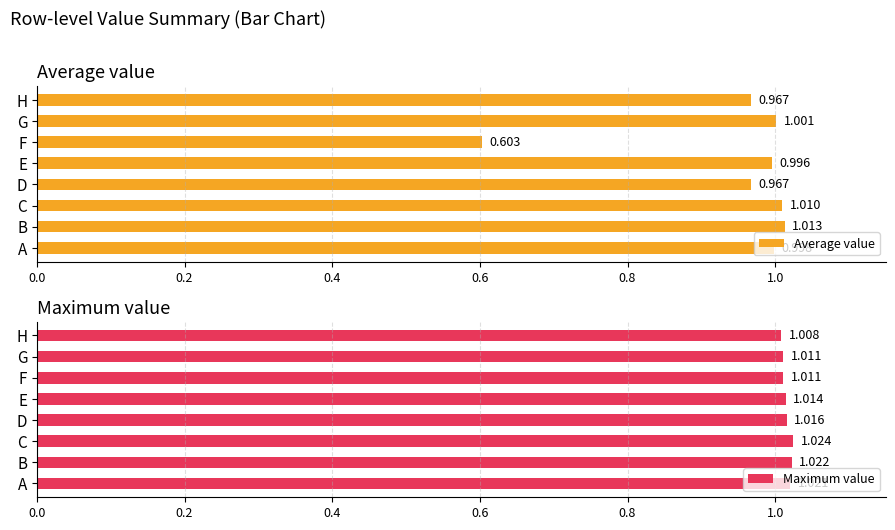

Where is Average value nearest to the value 0?

F